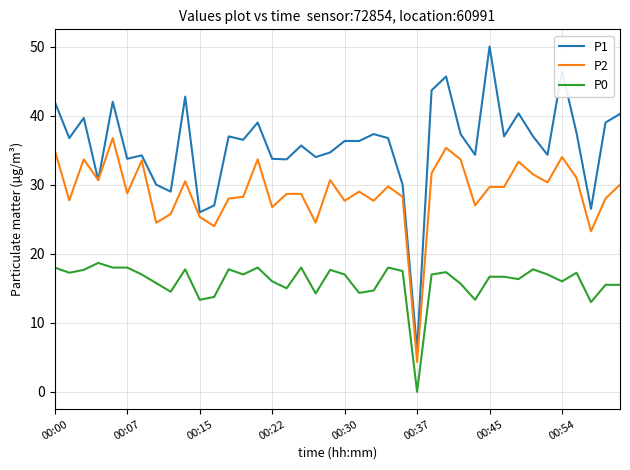

Which series has the widest spread of values?

P1